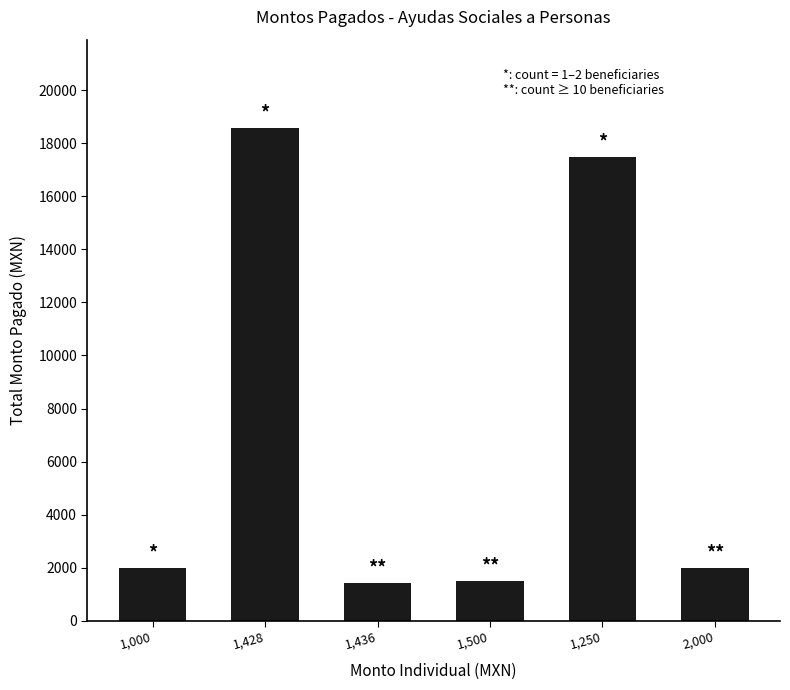

What is the minimum value shown in the chart?

1436